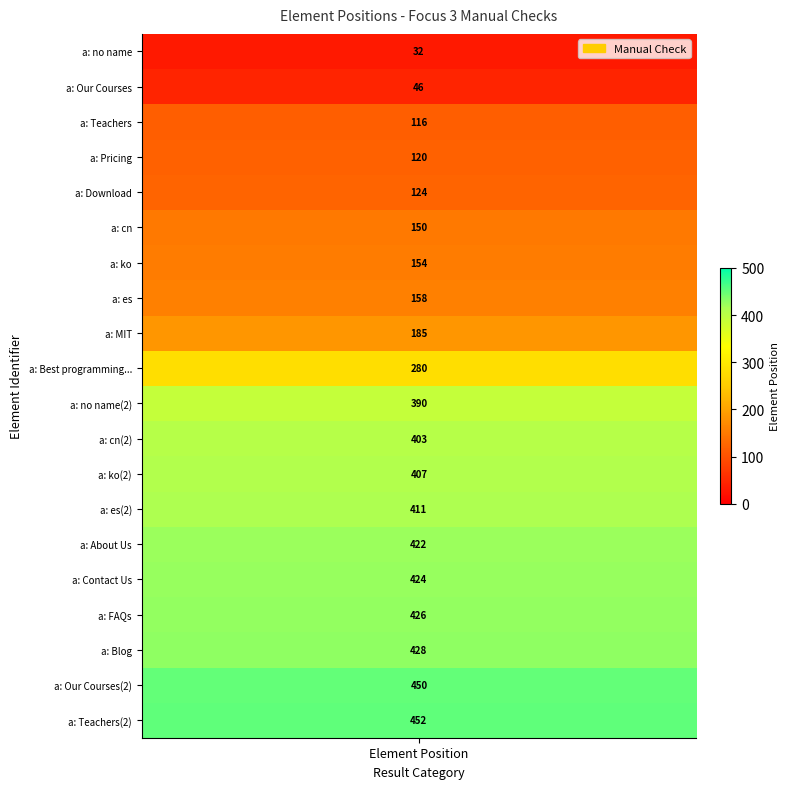

Rank the categories by value from lowest to highest.

0, 1, 2, 3, 4, 5, 6, 7, 8, 9, 10, 11, 12, 13, 14, 15, 16, 17, 18, 19